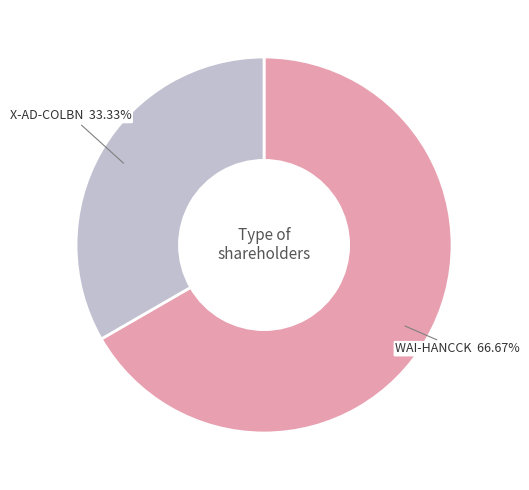

To the nearest percent, what percentage of the pie is X-AD-COLBN?

33%